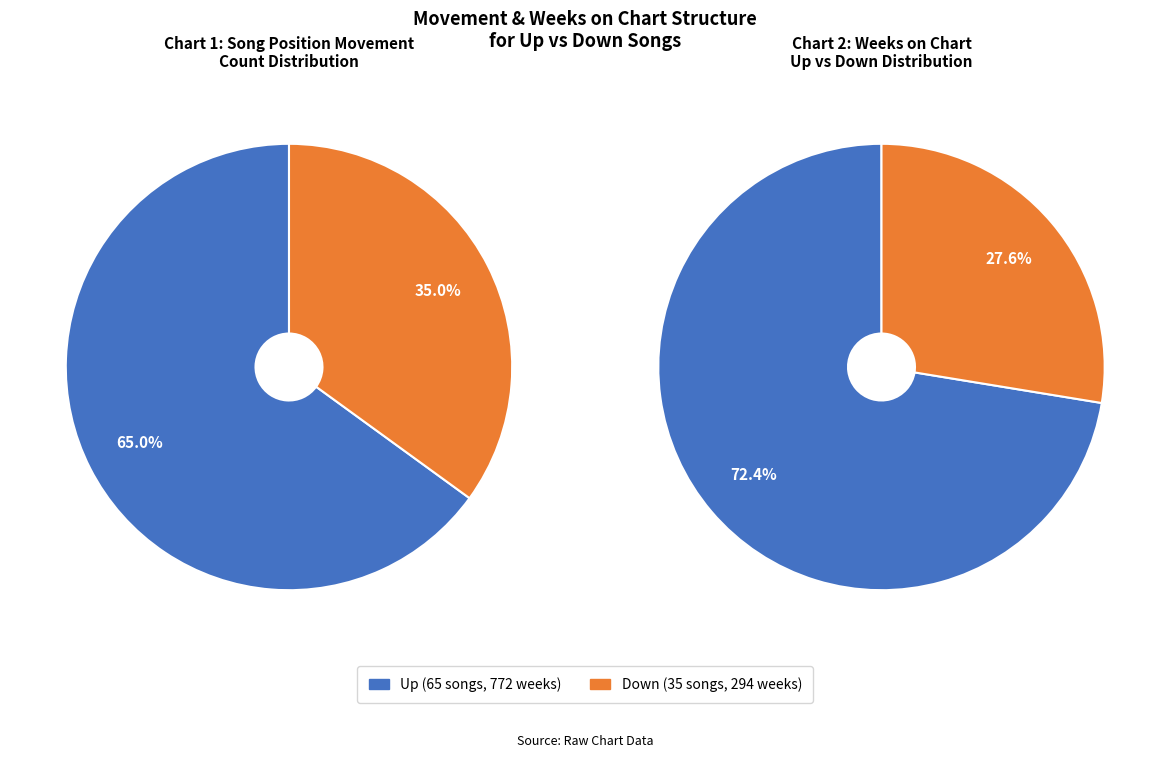

Is there any slice that represents more than half of the pie?

Yes